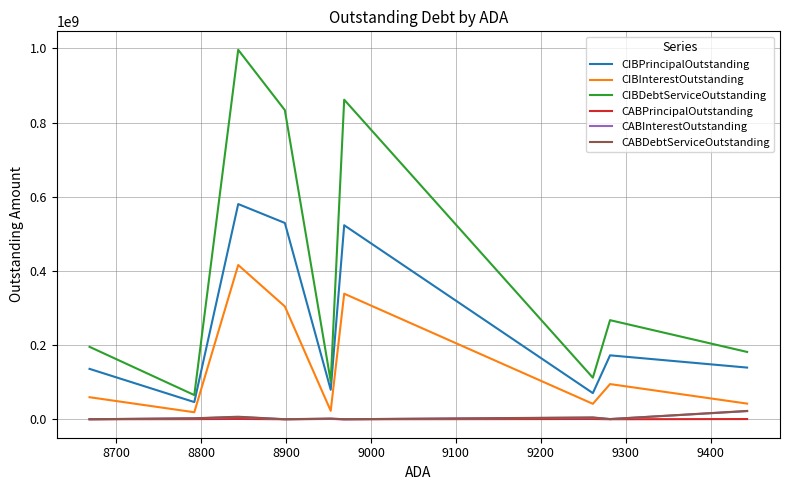

How many lines are shown in the chart?

6